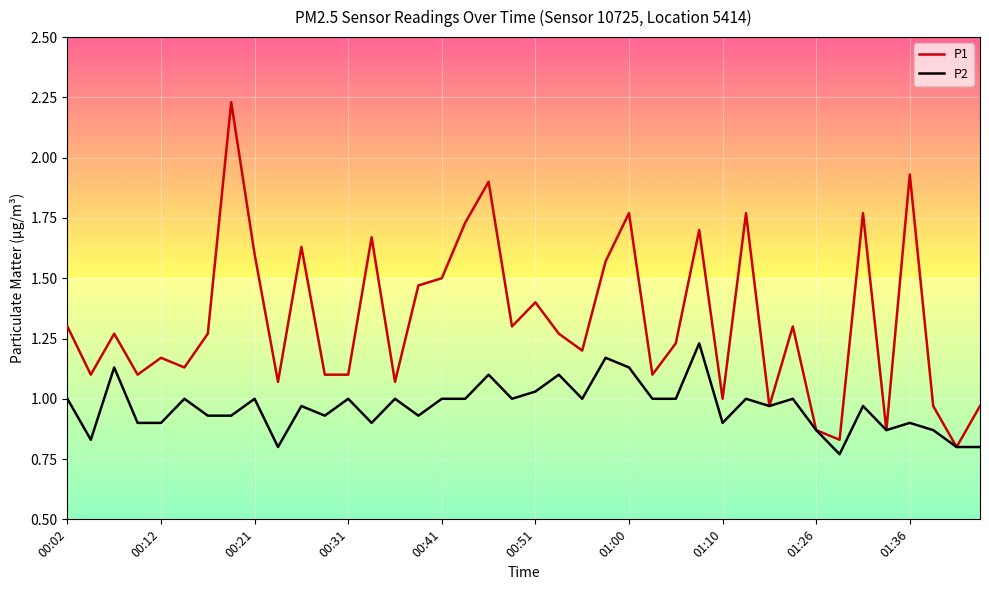

Which series has the widest spread of values?

P1